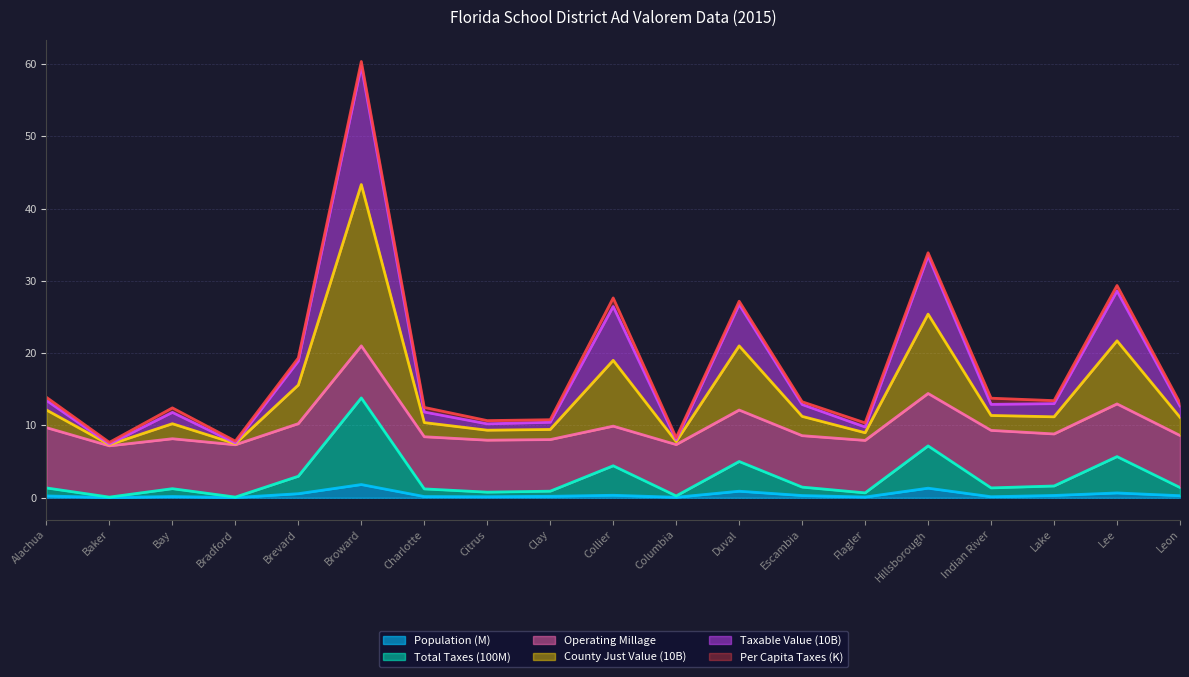

The value of Population at Lake is 0.3. True or false?

True